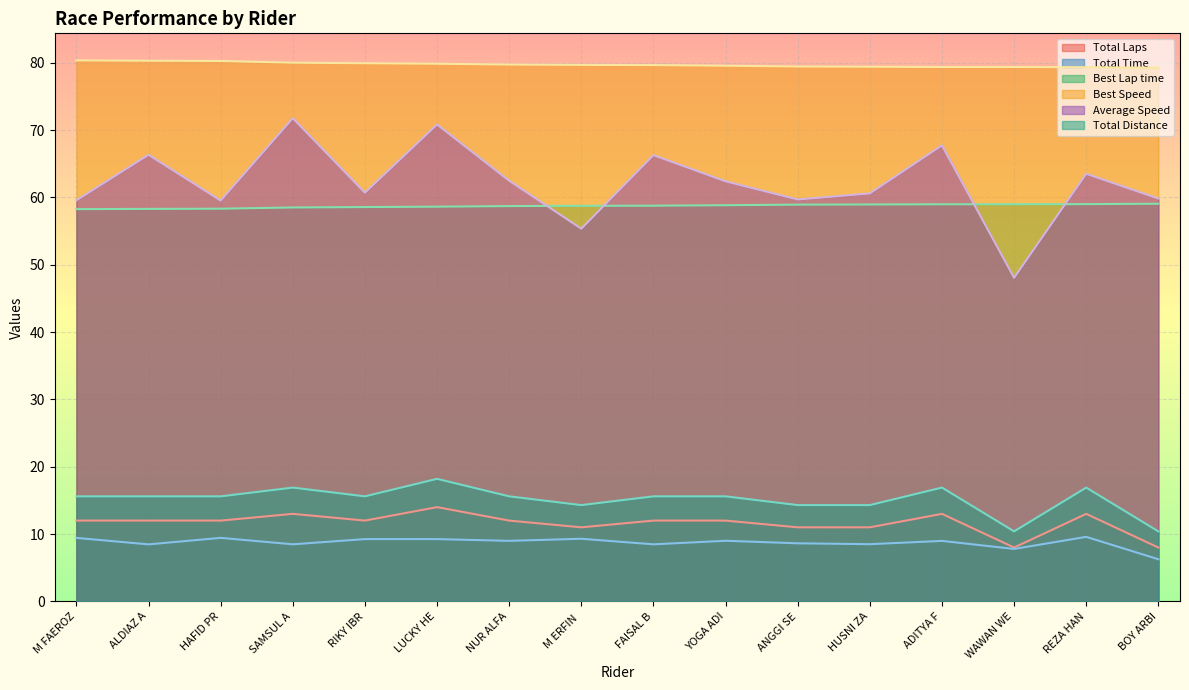

Is the value of Average Speed at ADITYA F greater than the value of Total Laps at ADITYA F?

Yes